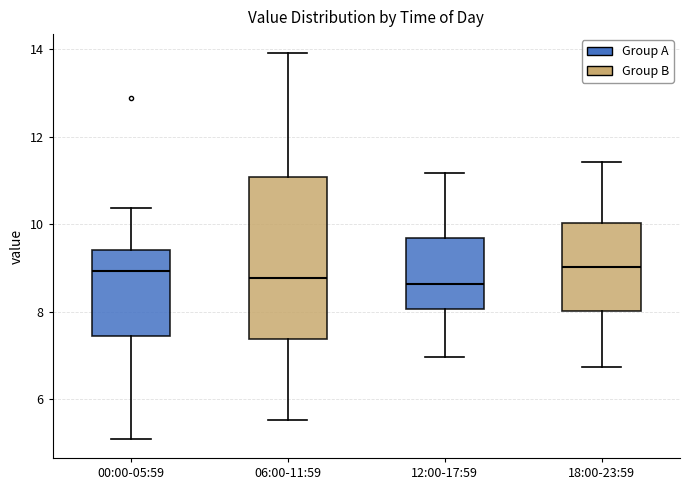

Reading left to right, read every box against the y-axis: the position of its median line, the range the box covers, and the ends of its whiskers. The values are not printed on the chart, so give them approximately, as read against the axis.

00:00-05:59: median 9.0, box 7.4 to 9.4, whiskers 5.2 to 10.4
06:00-11:59: median 8.8, box 7.4 to 11.0, whiskers 5.6 to 14.0
12:00-17:59: median 8.6, box 8.0 to 9.6, whiskers 7.0 to 11.2
18:00-23:59: median 9.0, box 8.0 to 10.0, whiskers 6.8 to 11.4